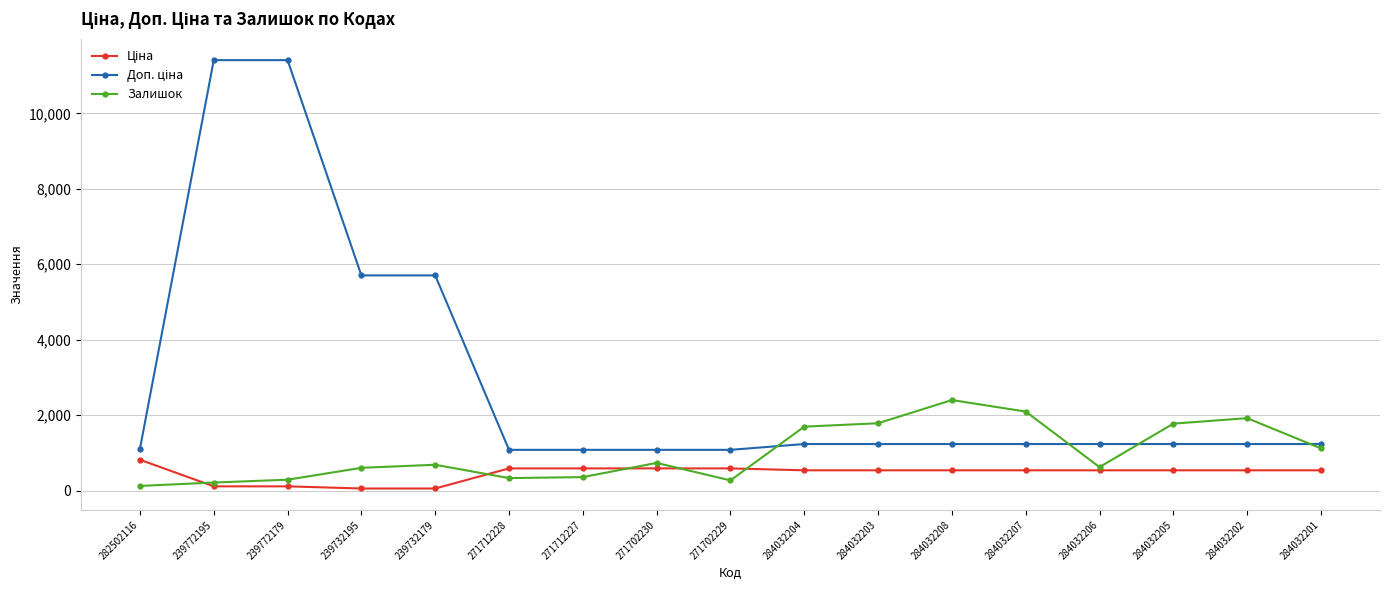

What is the total value across all series at 271712227?

2030.6